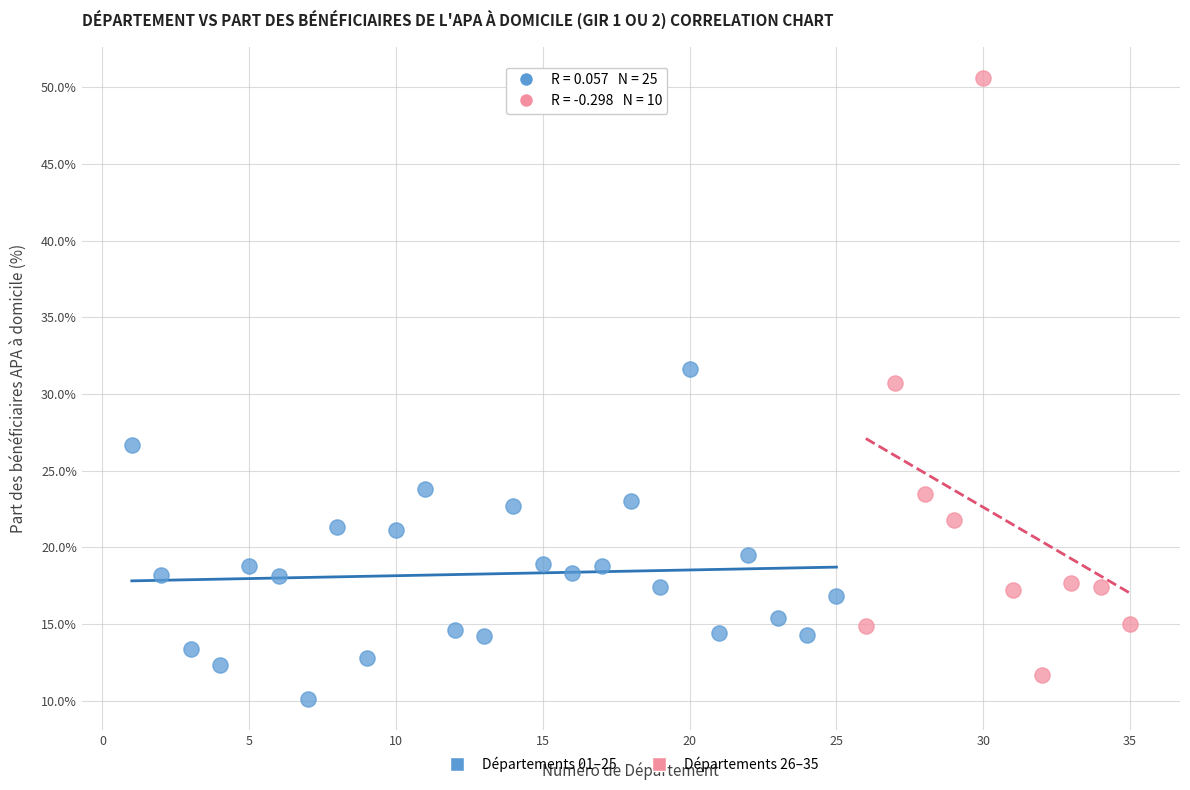

Which series reaches the minimum Y coordinate?

Départements 01–25